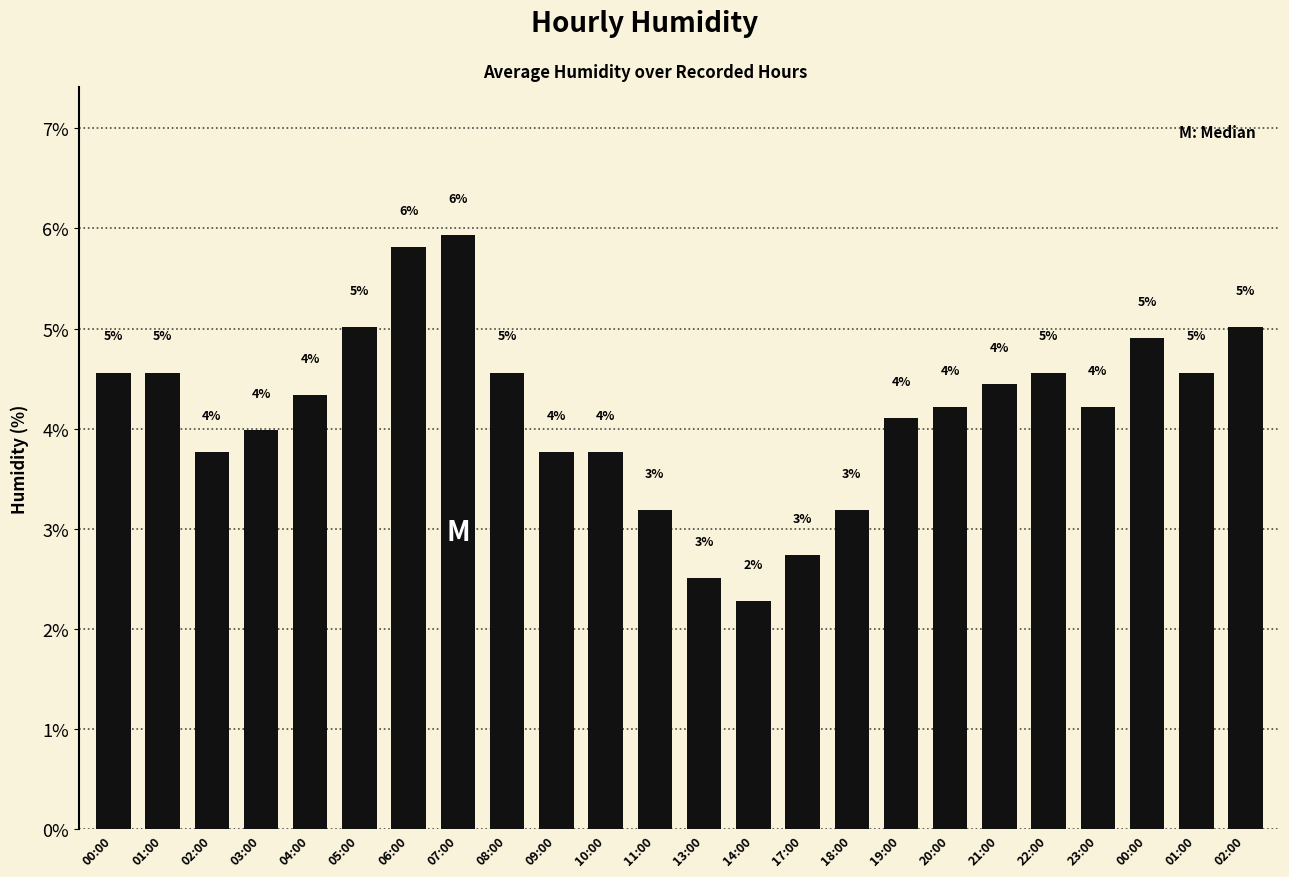

List the labels in order of value, smallest first.

14:00, 13:00, 17:00, 11:00, 18:00, 02:00, 09:00, 10:00, 03:00, 19:00, 20:00, 23:00, 04:00, 21:00, 00:00, 01:00, 08:00, 22:00, 01:00, 00:00, 05:00, 02:00, 06:00, 07:00